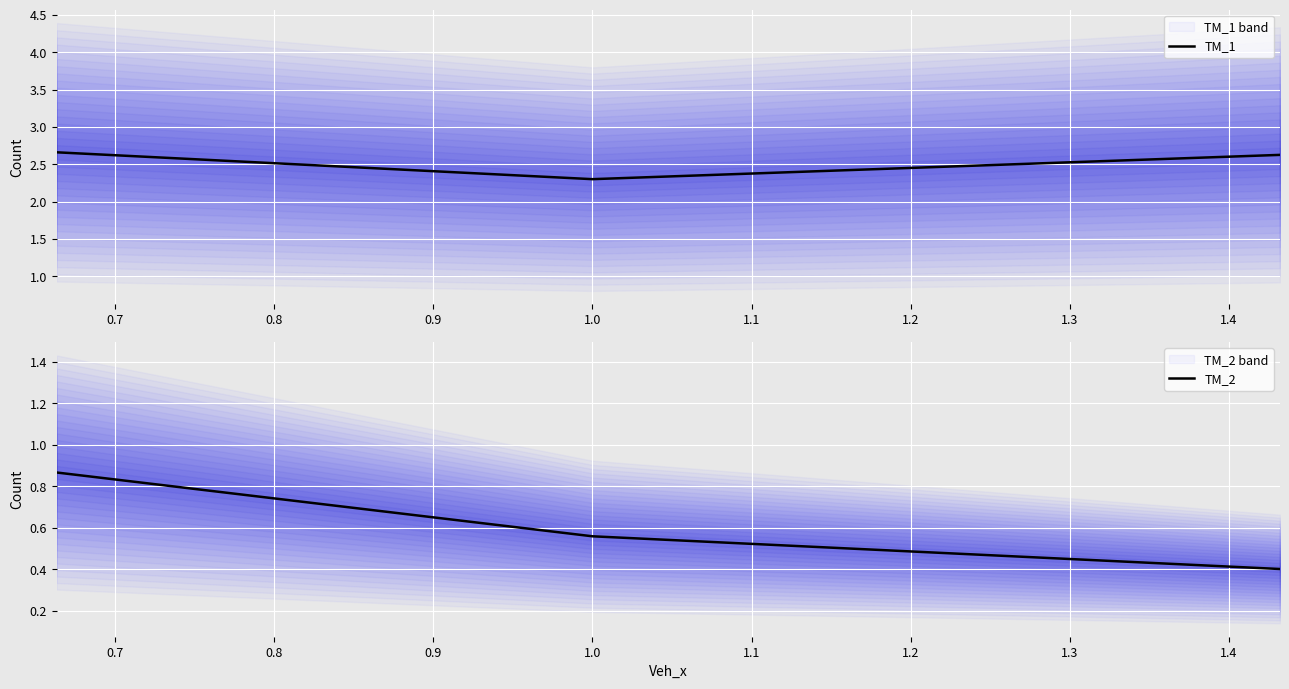

List the series in order of their peak value, highest first.

TM_1, TM_2